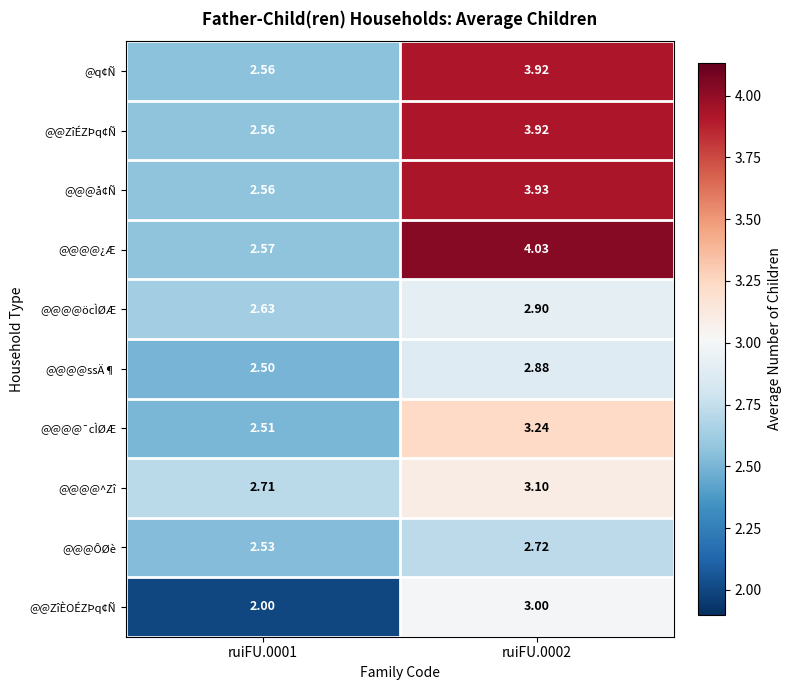

Which series has the largest range (max minus min)?

@@@@¿Æ